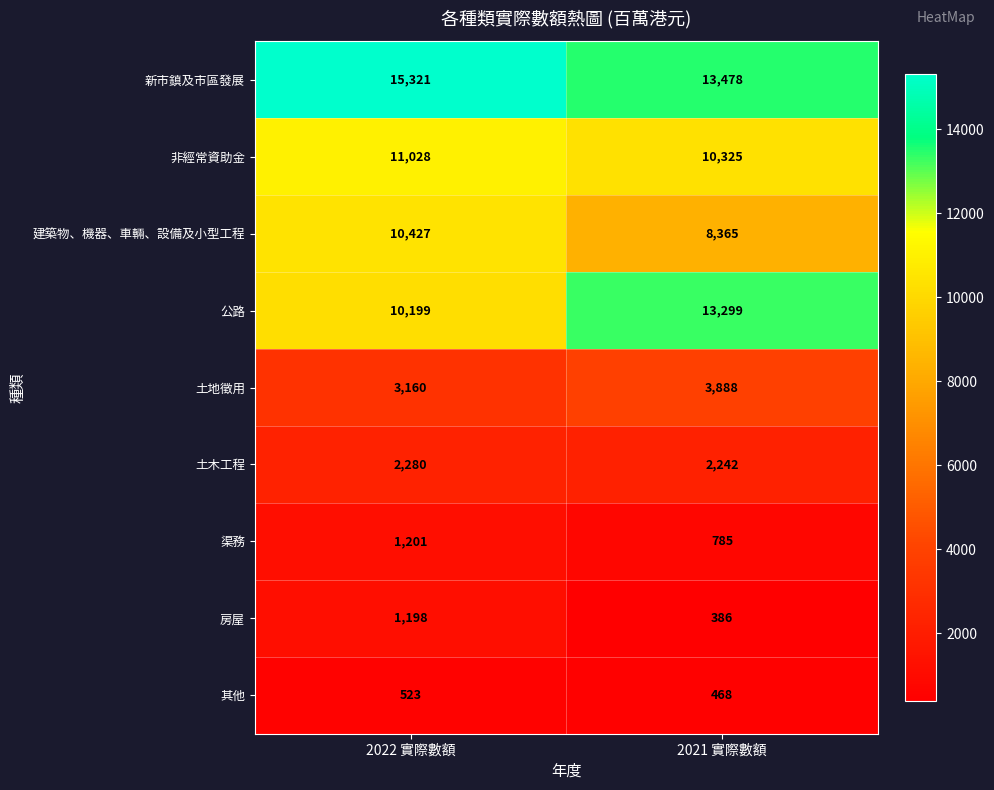

What is the sum of all 渠務 values?

1986